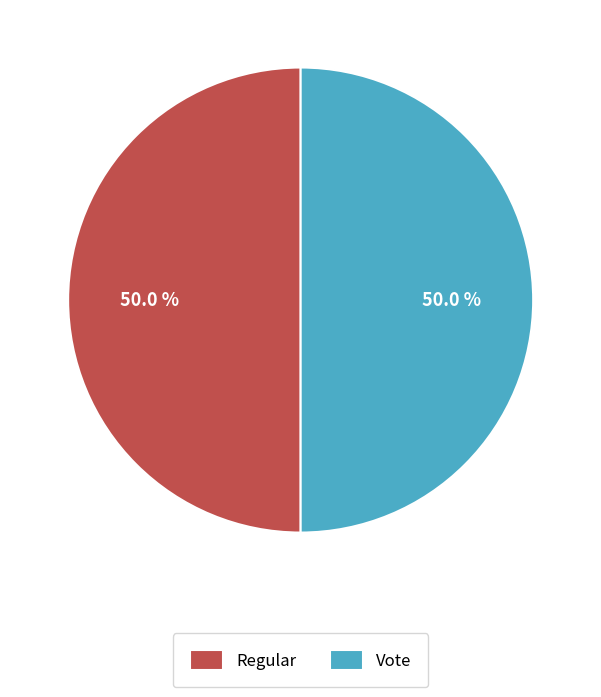

What is the ratio of the value at Regular to the value at Vote?

1.0